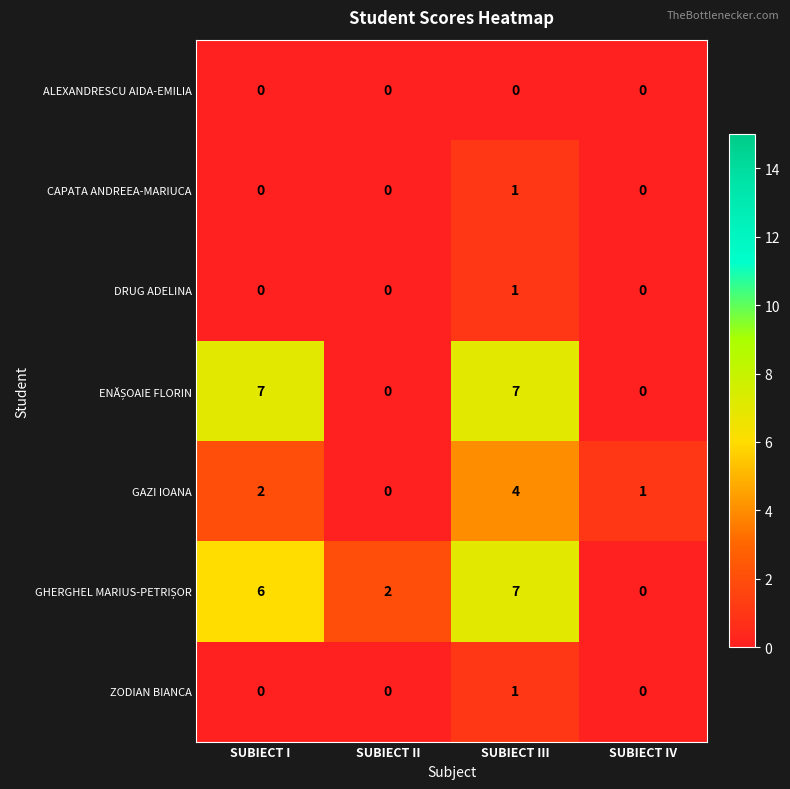

Is it true that CAPATA ANDREEA-MARIUCA equals 0 at SUBIECT II?

True